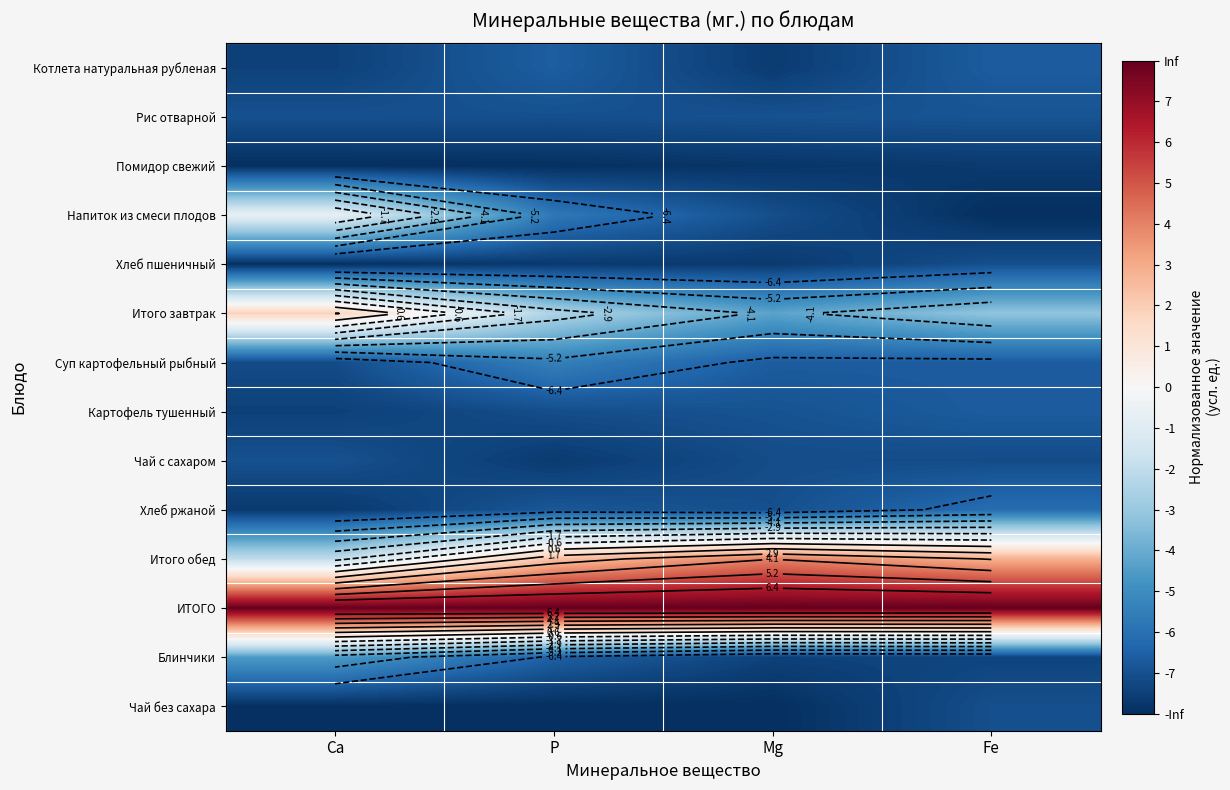

The ИТОГО series shows 3.1 at P. True or false?

False